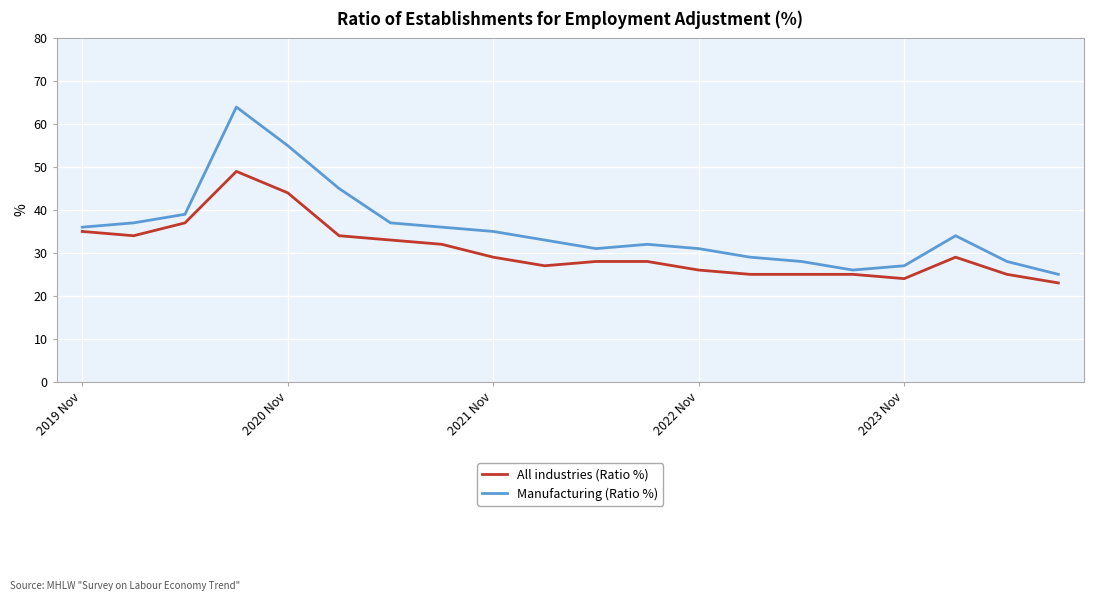

Which series has the largest total across all categories?

Manufacturing (Ratio %)